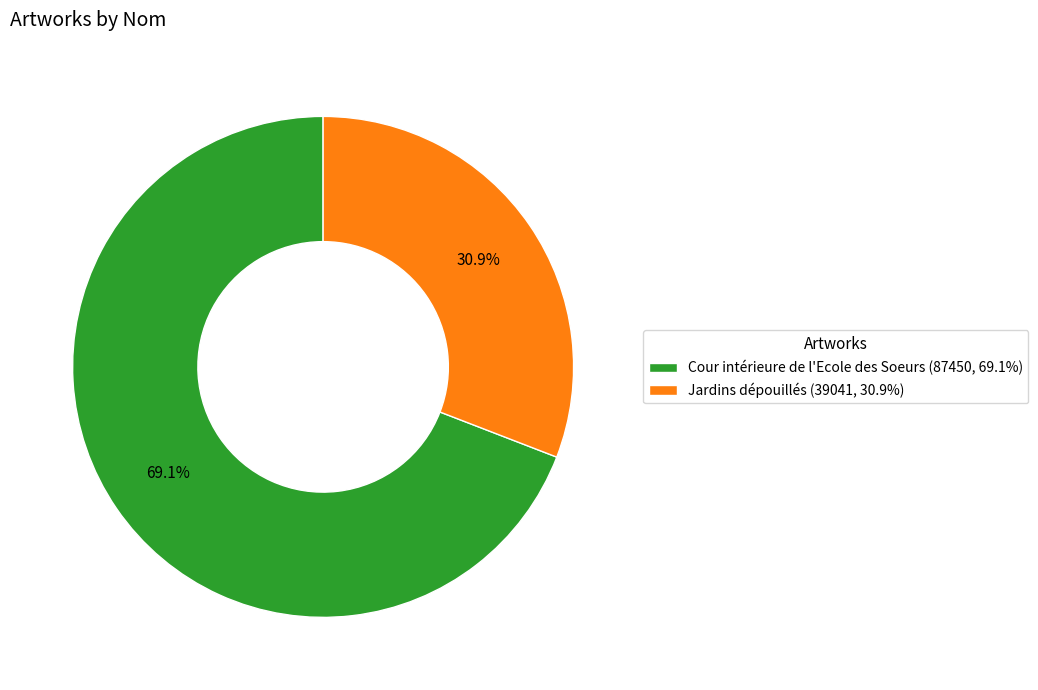

What percentage is NOT represented by Jardins dépouillés?

69.1%